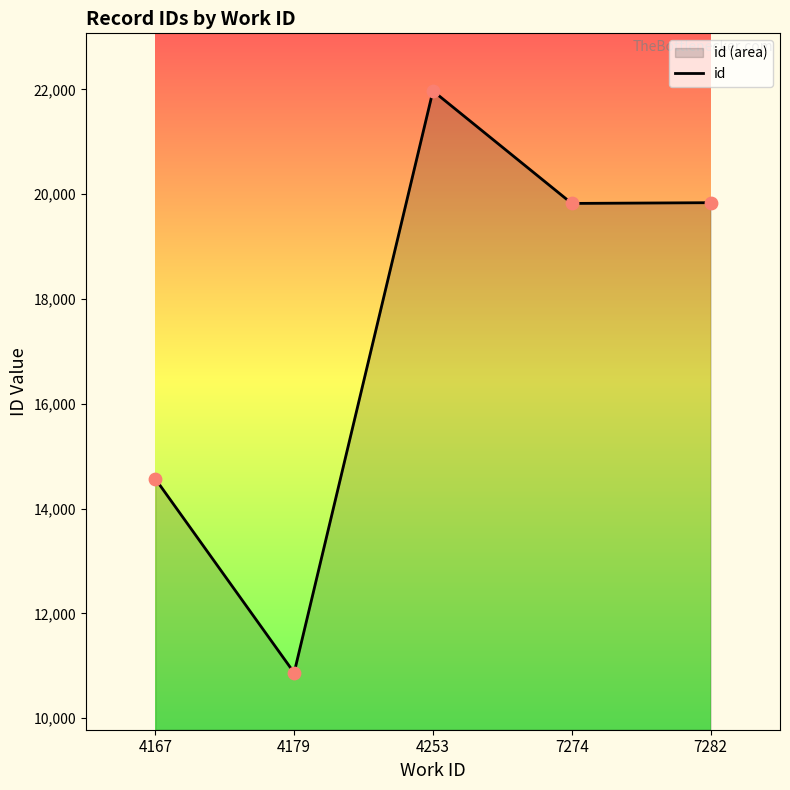

What is the change in value from 7274 to 7282?

+14.0